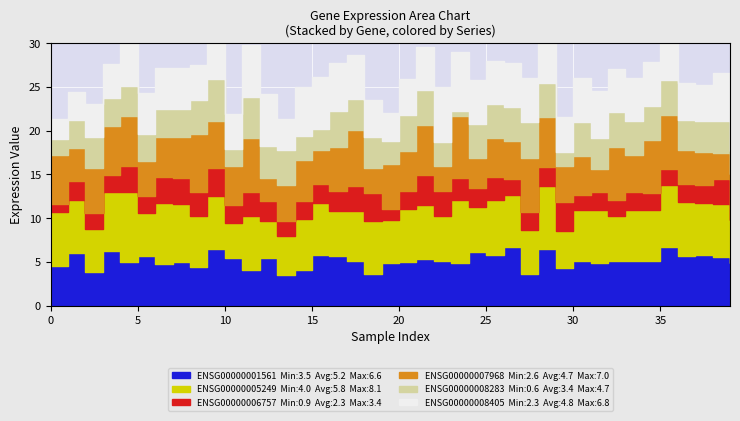

At how many categories does at least one series exceed 7?

5